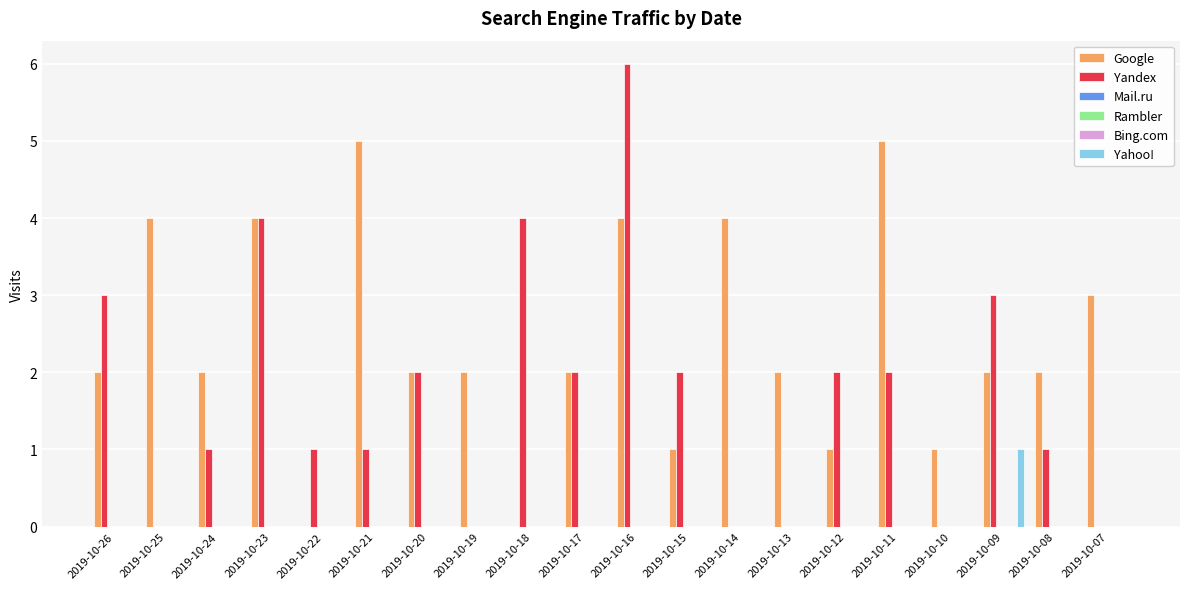

Which series has the widest spread of values?

Yandex